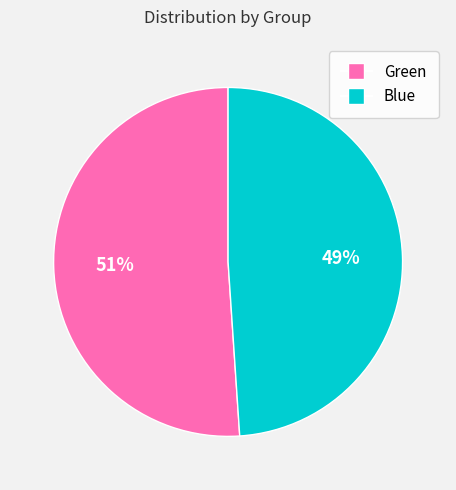

Is the sum of Blue and Green greater than half?

Yes